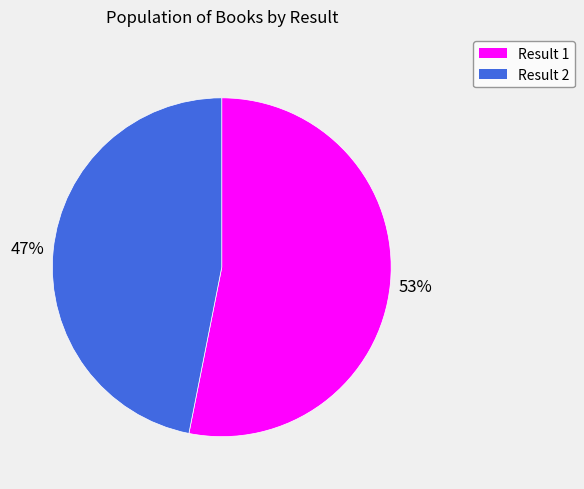

To the nearest percent, what percentage of the pie is Result 1?

53%